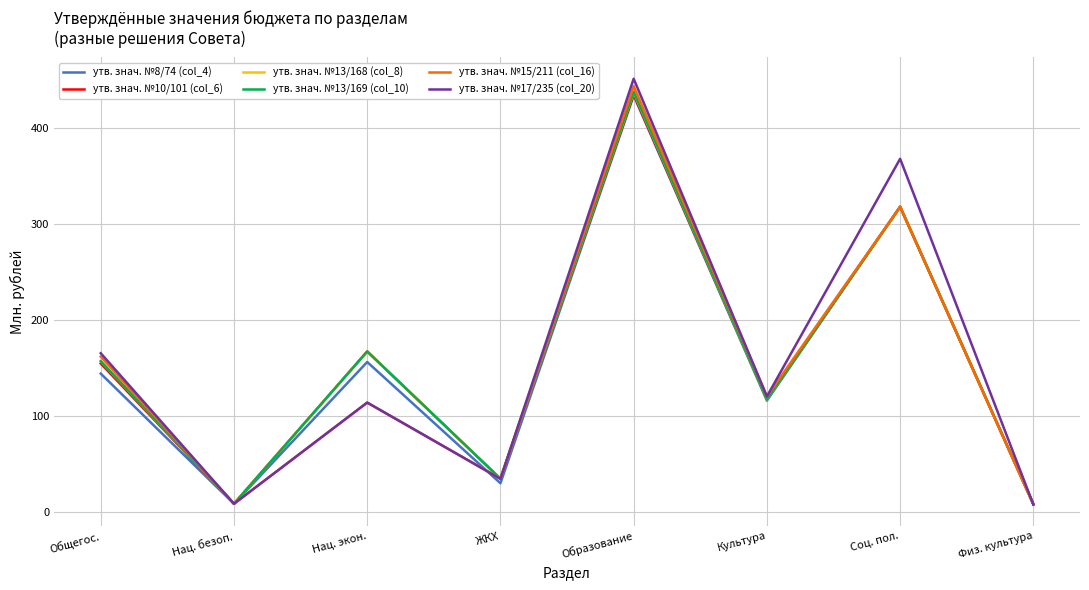

At which category is the sum across all series the highest?

Образование